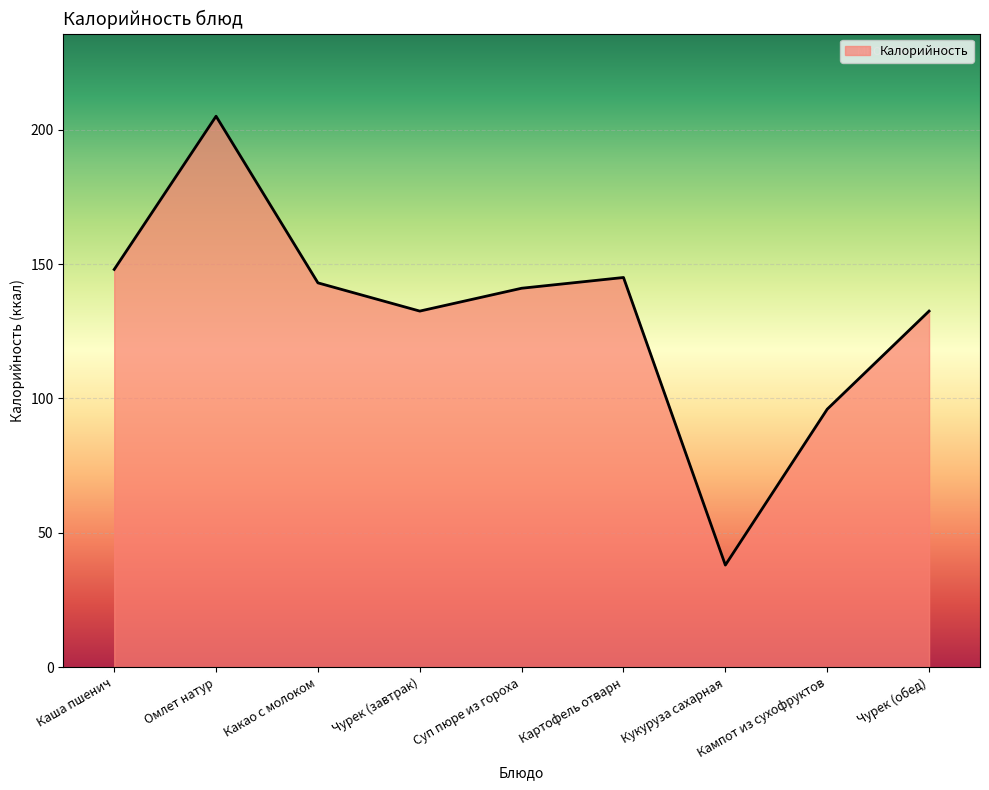

True or false: the data has more than 1 interior local peaks.

True